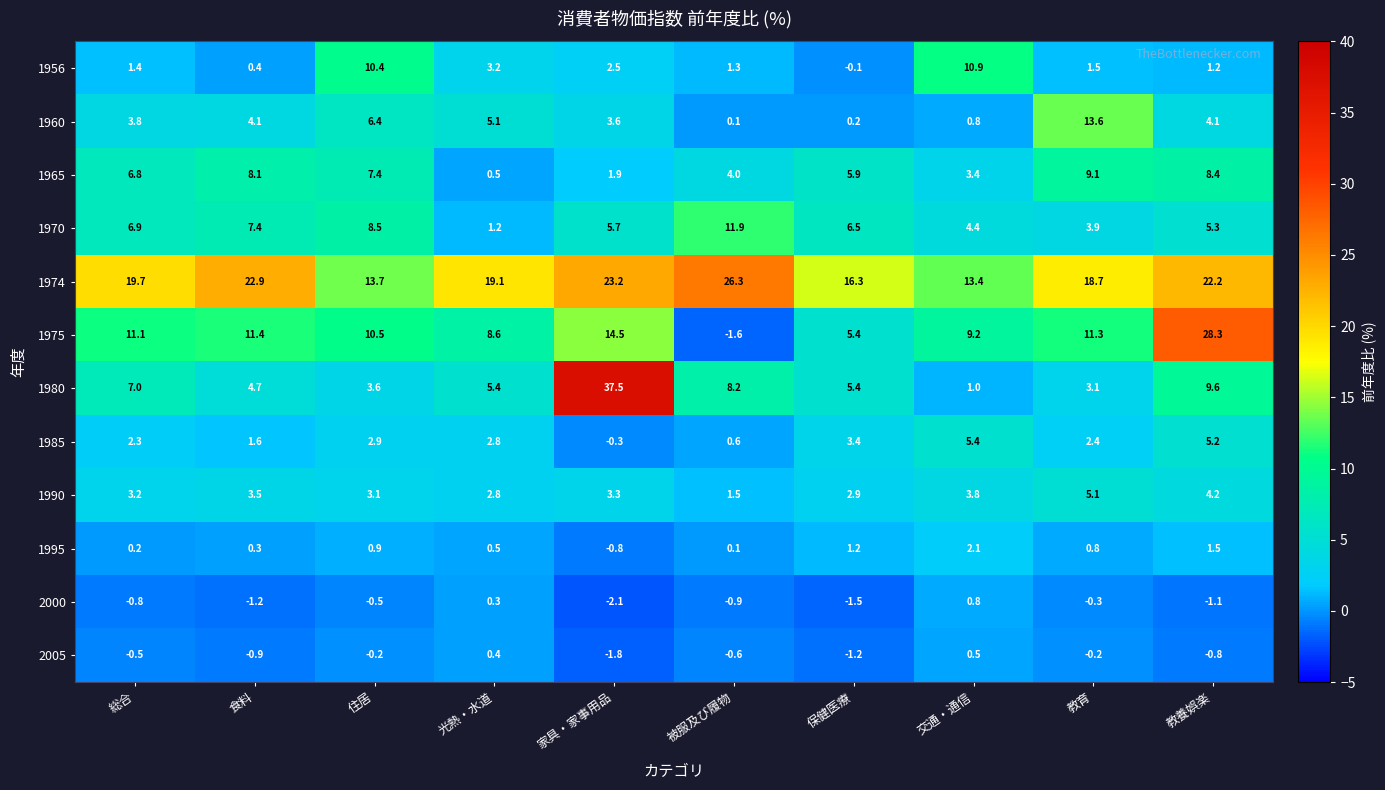

At how many categories does at least one series exceed 6?

10